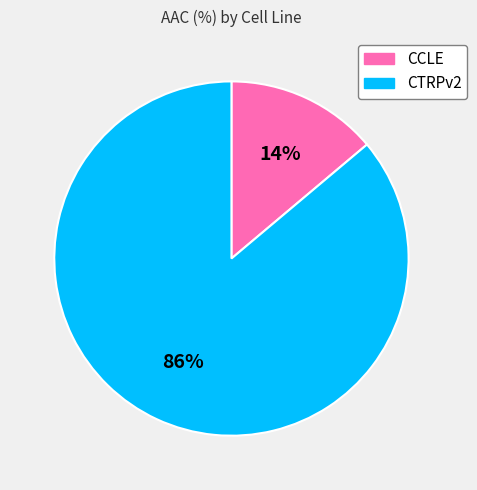

To the nearest percent, what is the average slice percentage?

50%